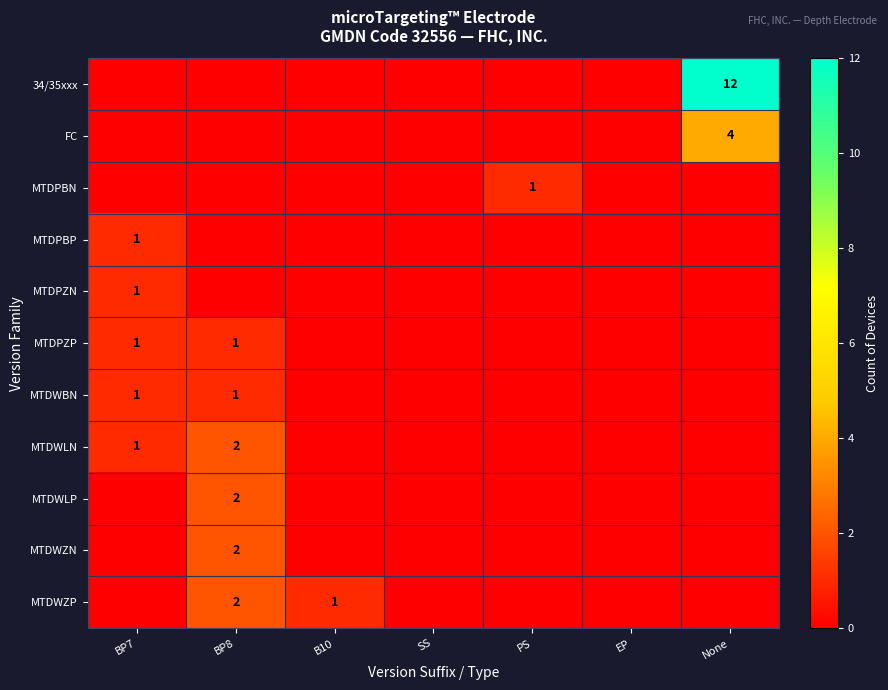

The value of MTDPBP at BP7 is 1. True or false?

True